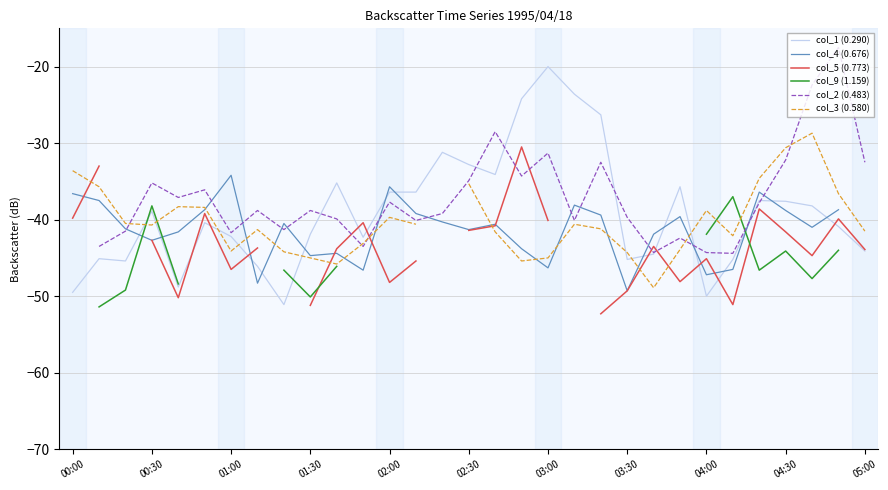

At 28, list the series in order from smallest to largest.

col_9 (1.159), col_5 (0.773), col_4 (0.676), col_1 (0.290), col_3 (0.580), col_2 (0.483)